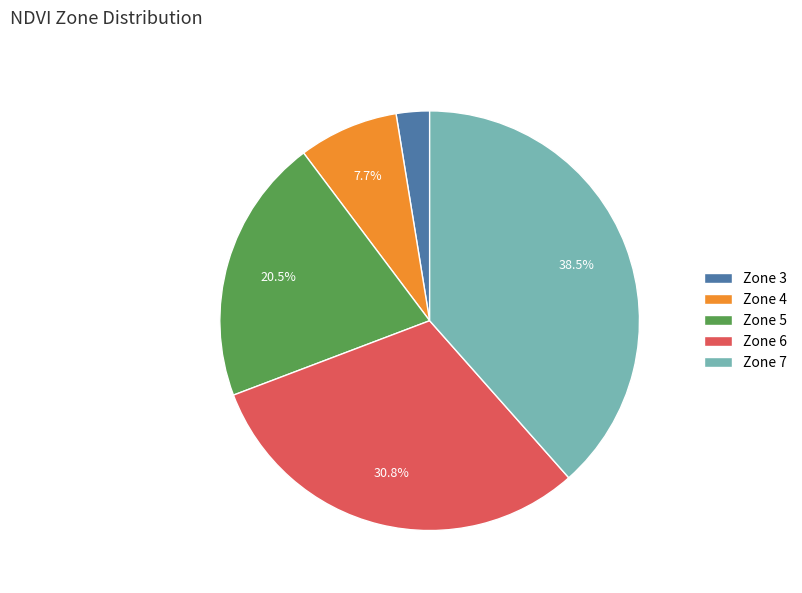

To the nearest percent, what percentage of the pie is Zone 4?

8%